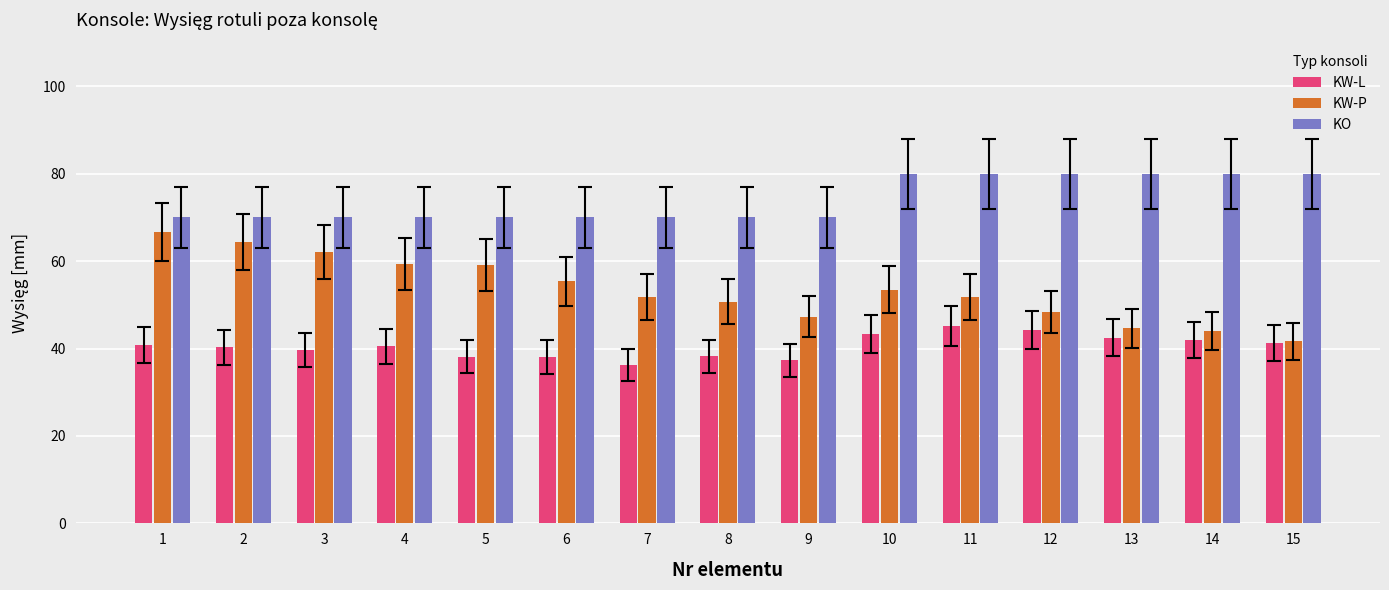

What is the value of the KW-L bar at the 7th from the left?

36.3